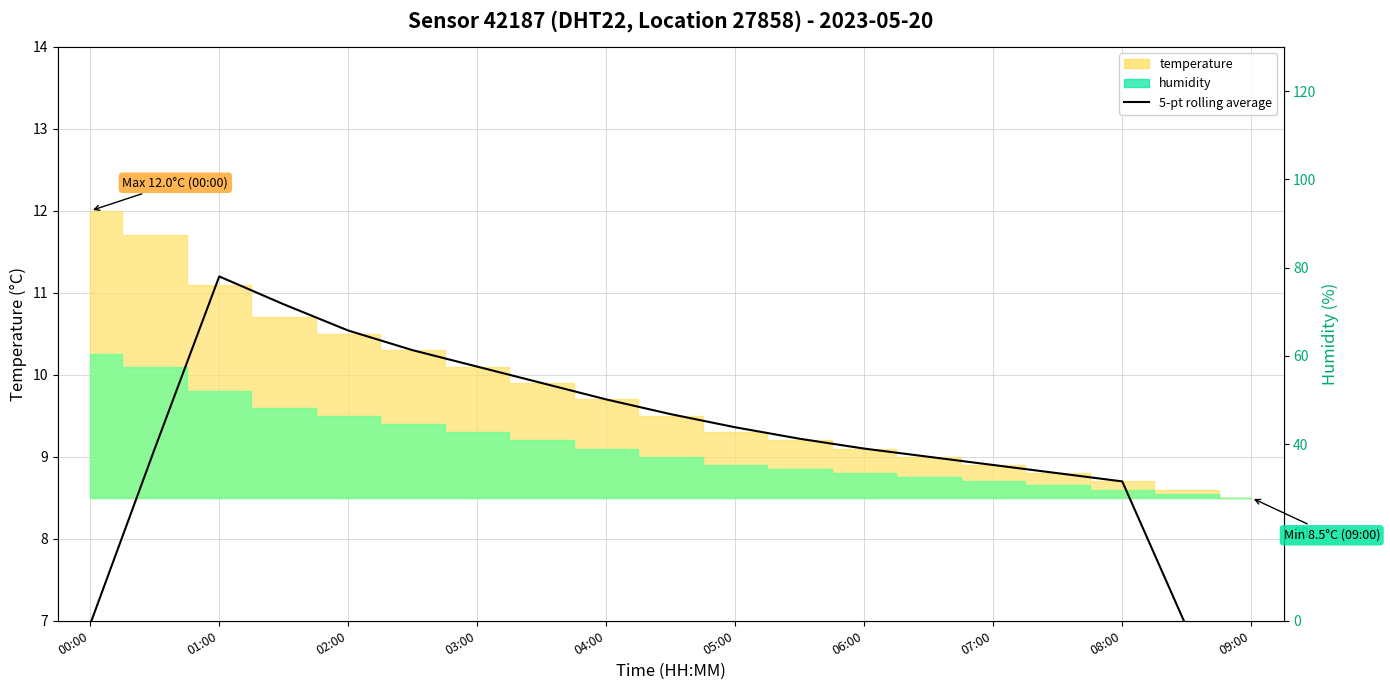

What is the value of the 8th point from the left?

9.9